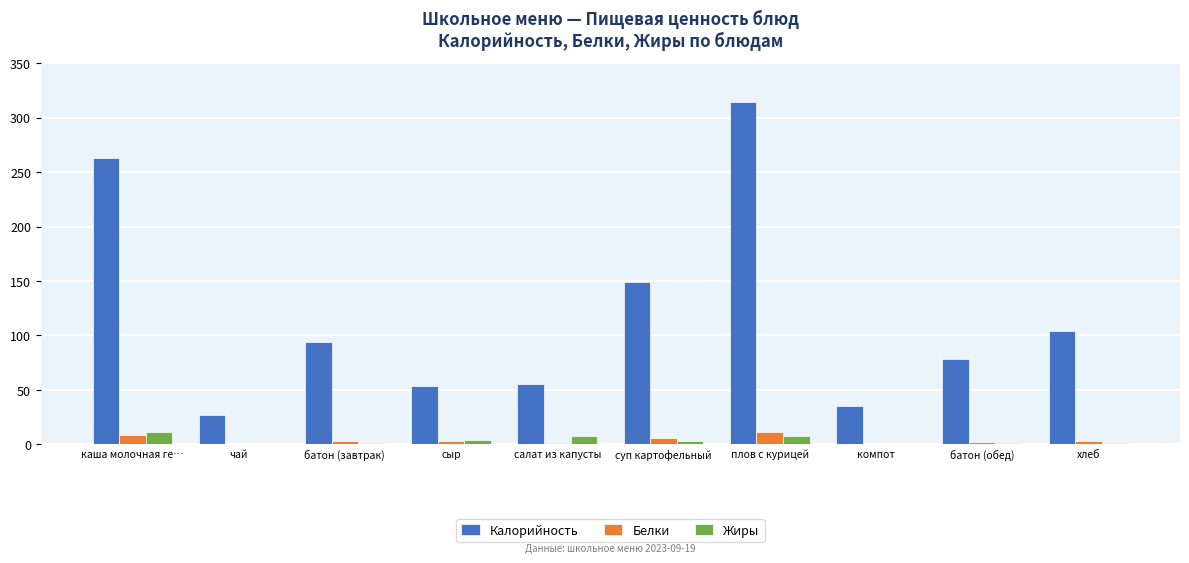

How many series are shown in this chart?

3